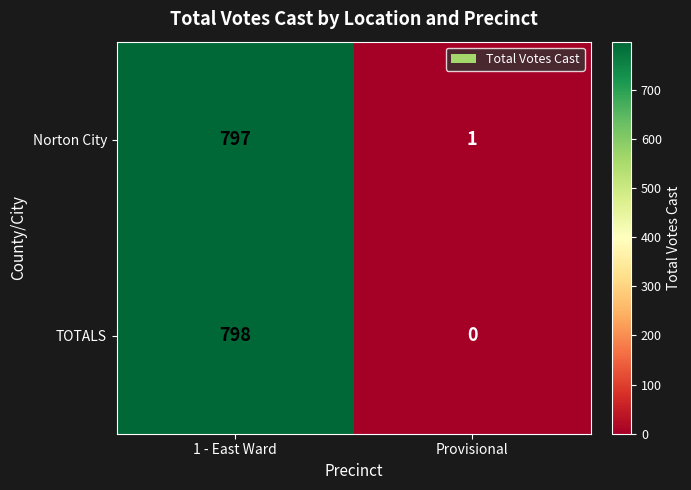

What is the average value of the Norton City series?

399